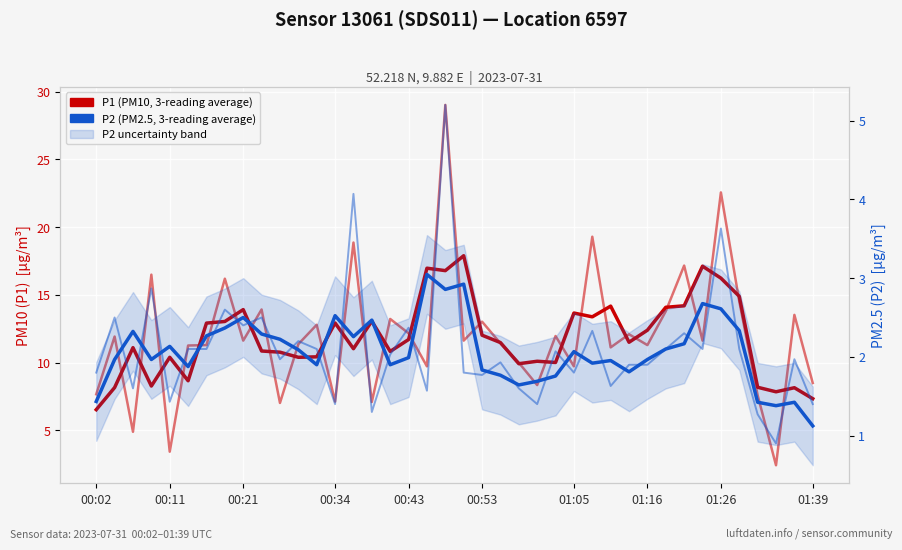

Which has a higher value, 00:11 or 16?

16